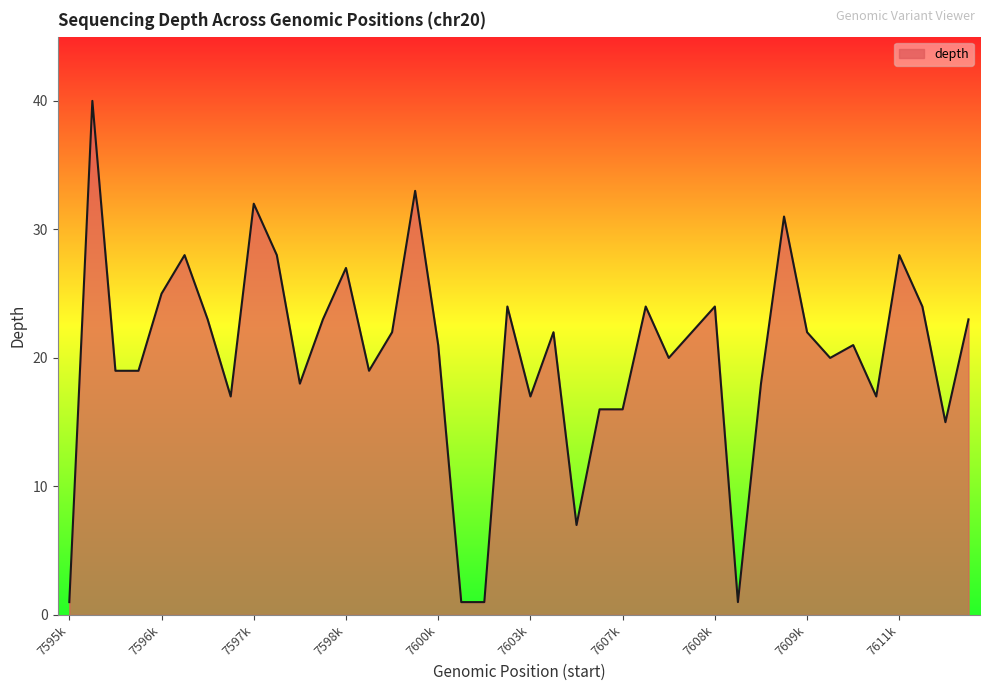

What is the greatest value displayed?

40